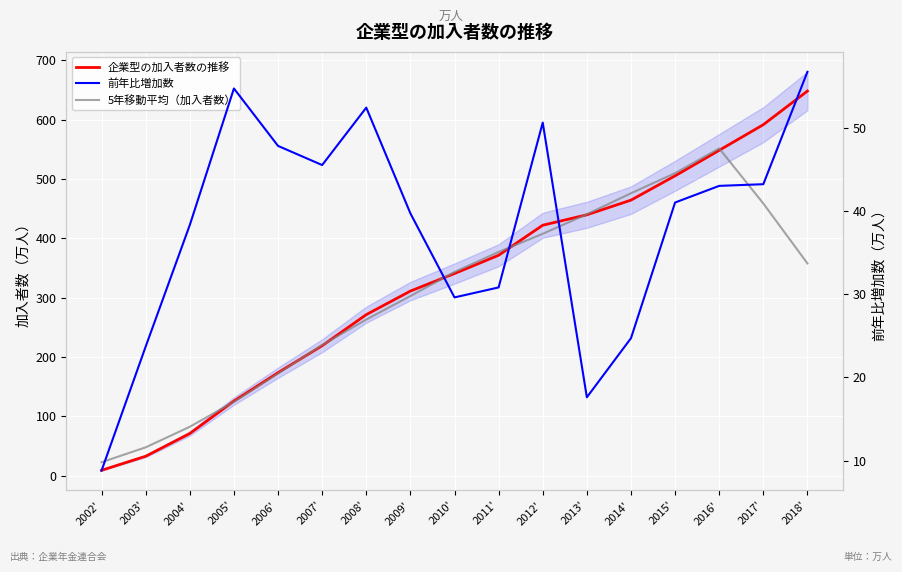

Which series has the largest total across all categories?

企業型の加入者数の推移